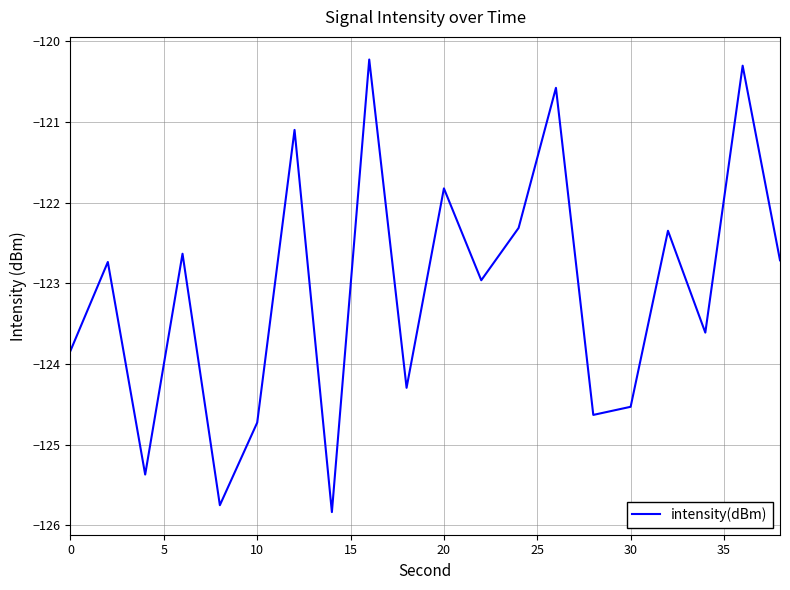

What is the minimum value shown in the chart?

-125.8